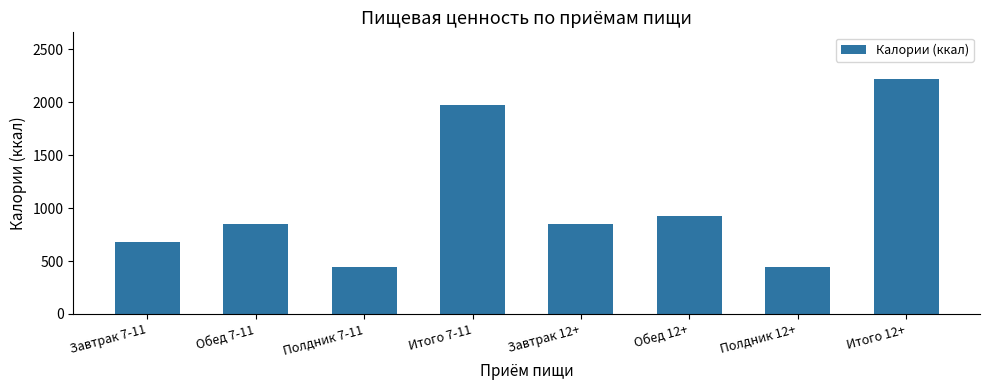

Which label corresponds to the largest value in the chart?

Итого 12+